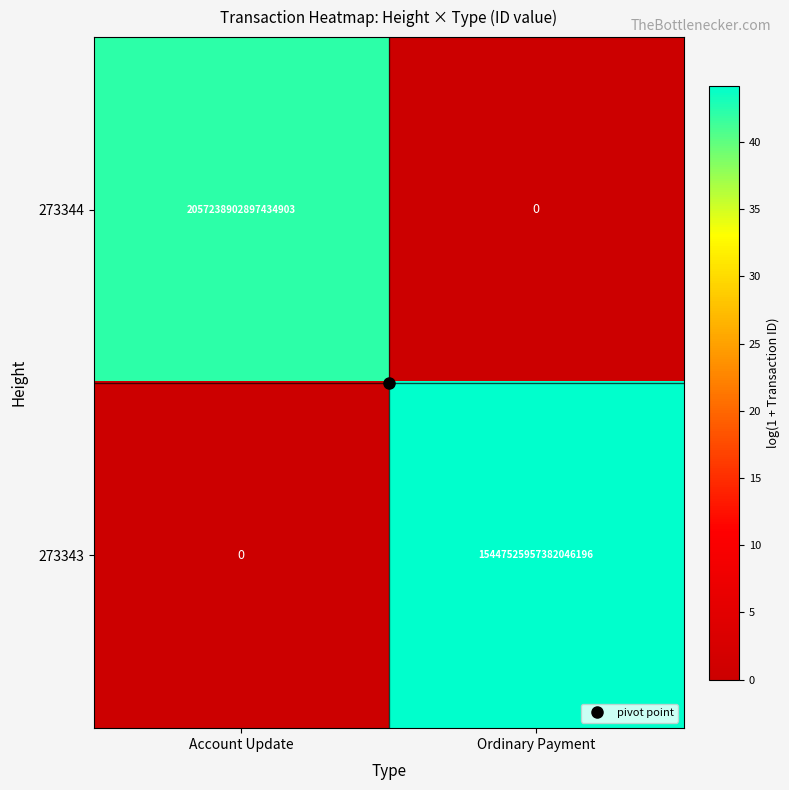

Where is 273344 nearest to the value 1028619451448717440?

Account Update